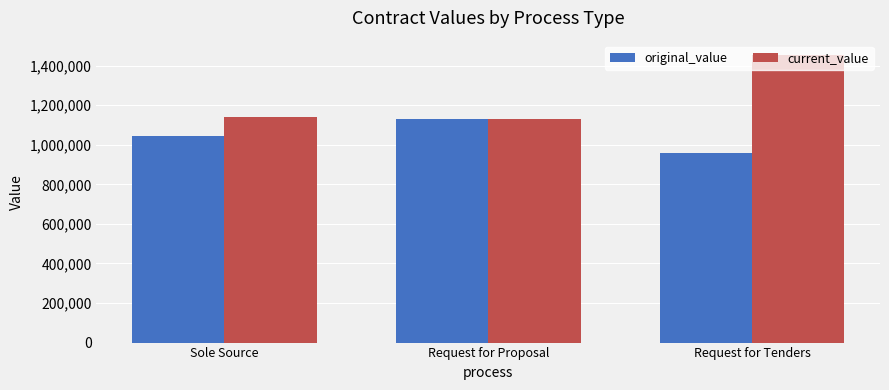

At which label does current_value first exceed 1138961?

Sole Source